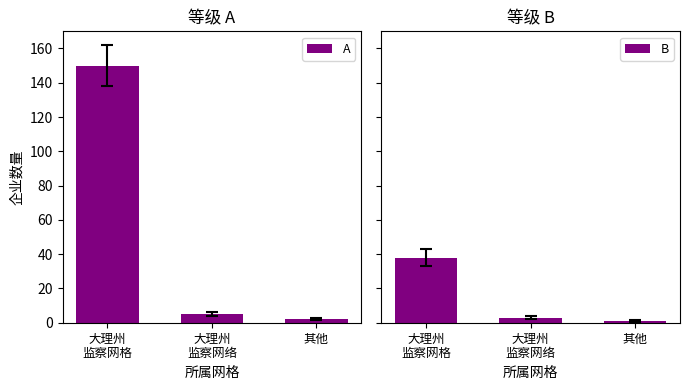

Reading left to right, transcribe all the data shown in this chart.

A: 150	5	2
B: 38	3	1